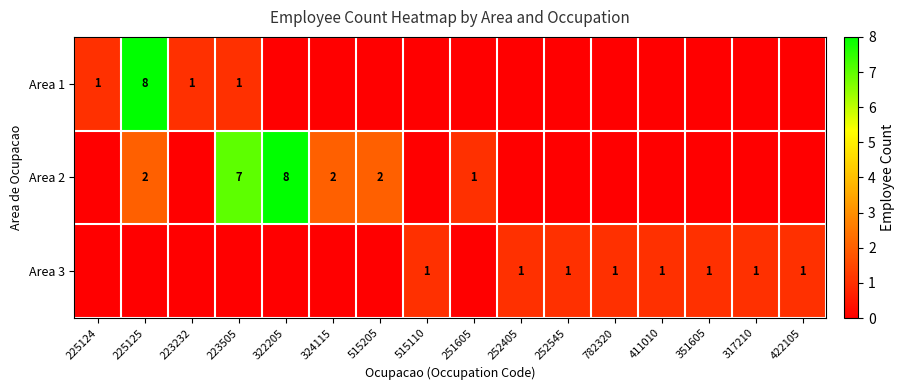

What is the difference between the Area 1 values at 223232 and 225125?

7